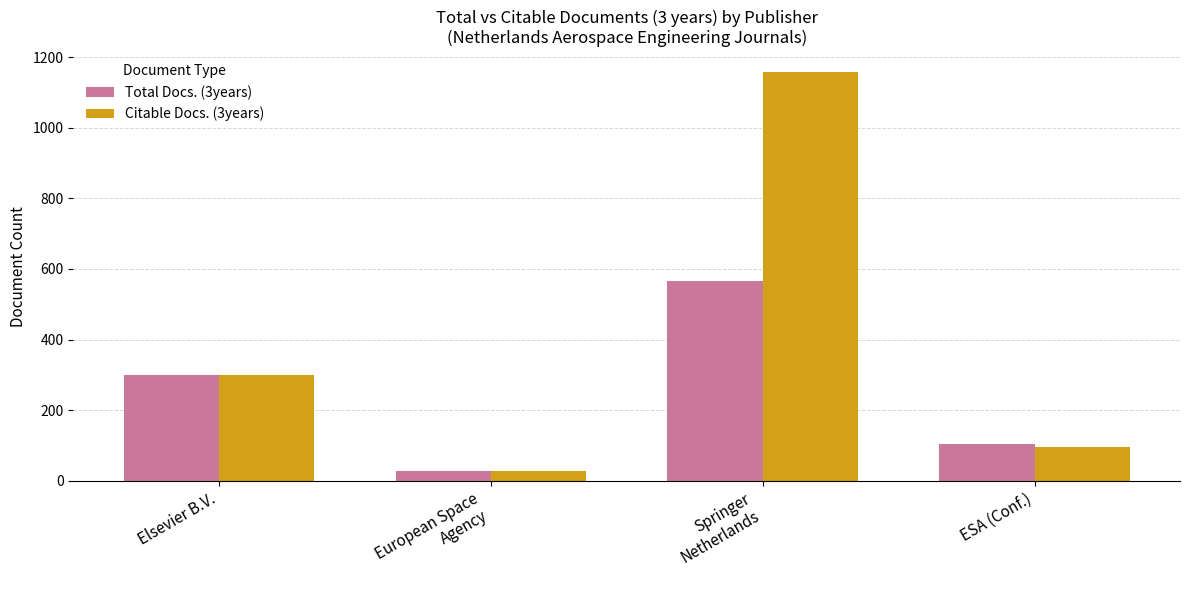

What is the label of the 1st bar from the right?

ESA (Conf.)